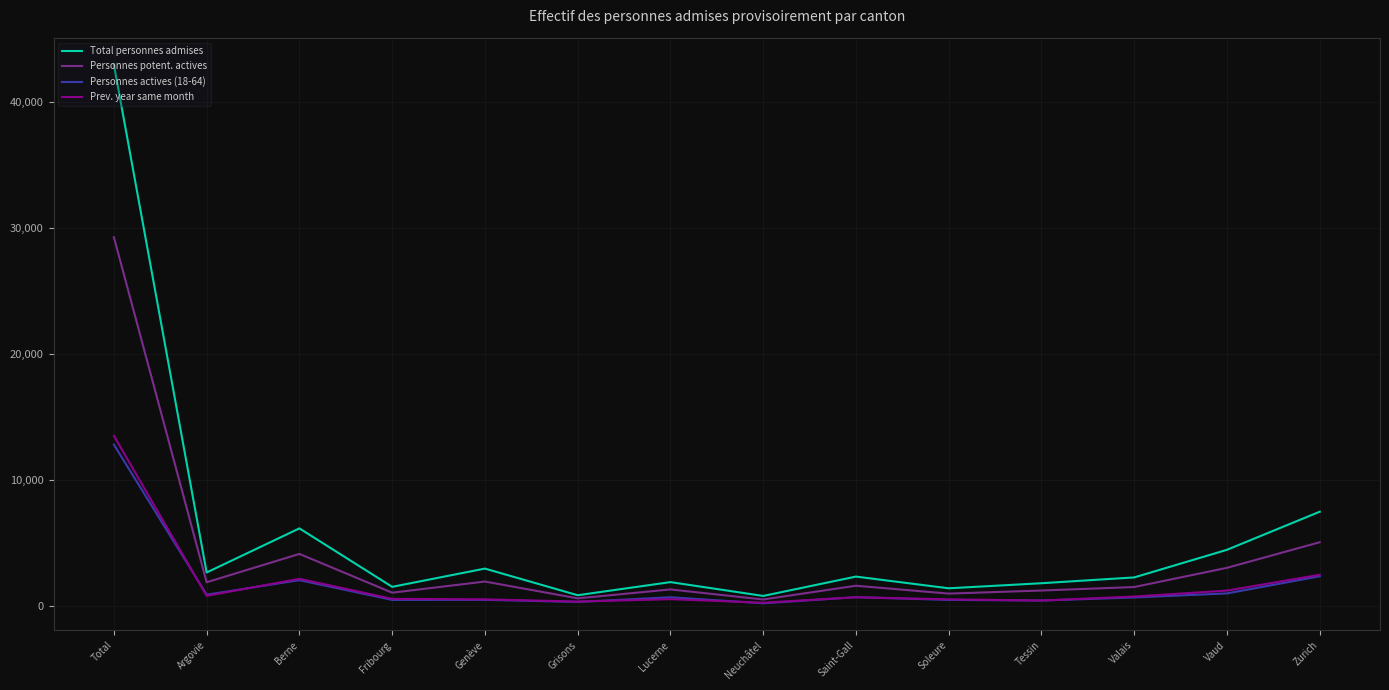

Is the value of Total personnes admises at Neuchâtel greater than the value of Prev. year same month at Zurich?

No